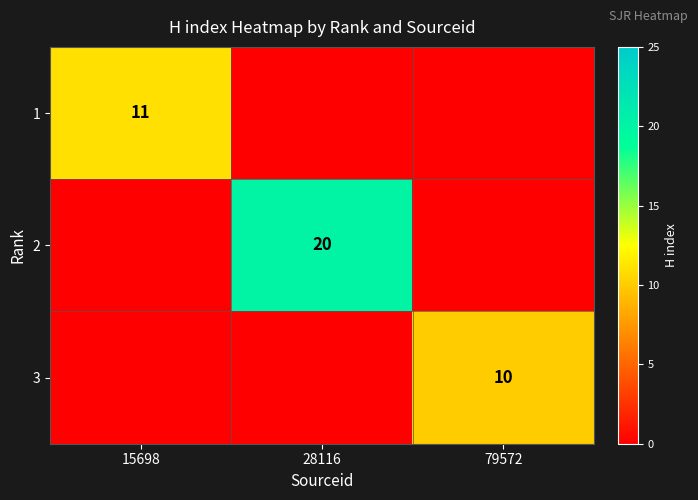

What is the difference between the highest and lowest values at 15698?

11